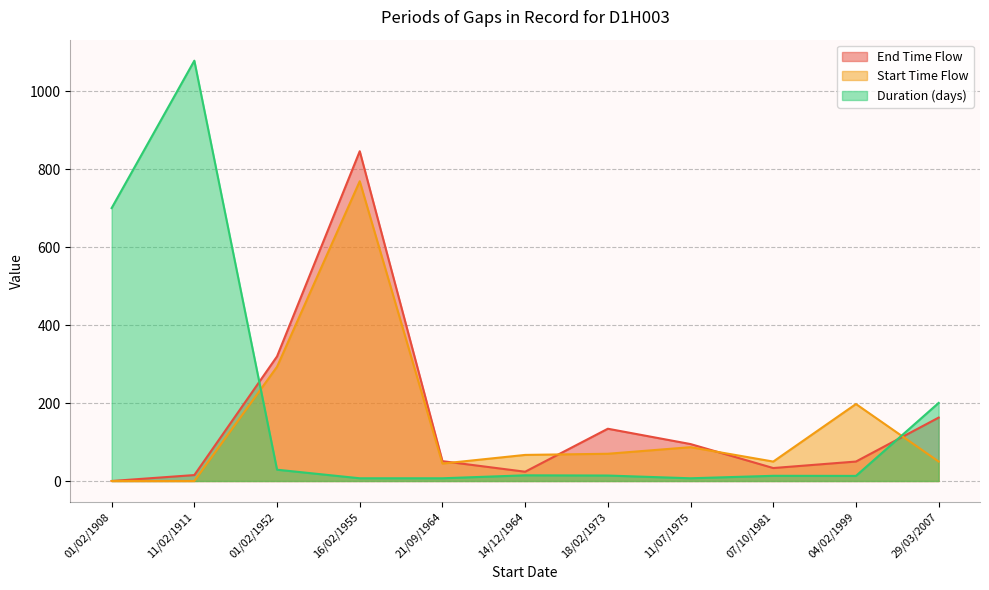

At which label does Start Time Flow reach its minimum?

01/02/1908